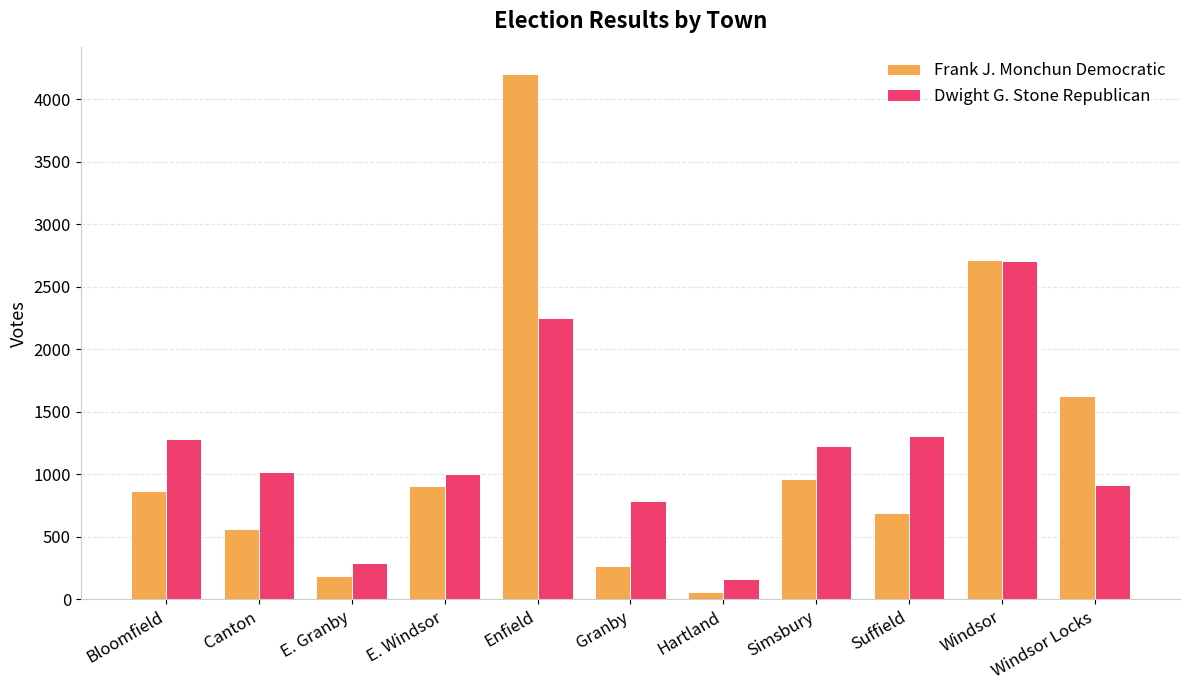

What is the difference between the second highest and minimum values in the Dwight G. Stone Republican series?

2090